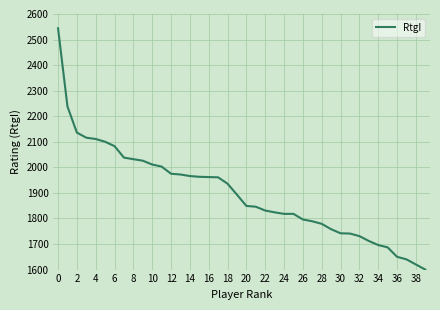

How many lines are shown in the chart?

1